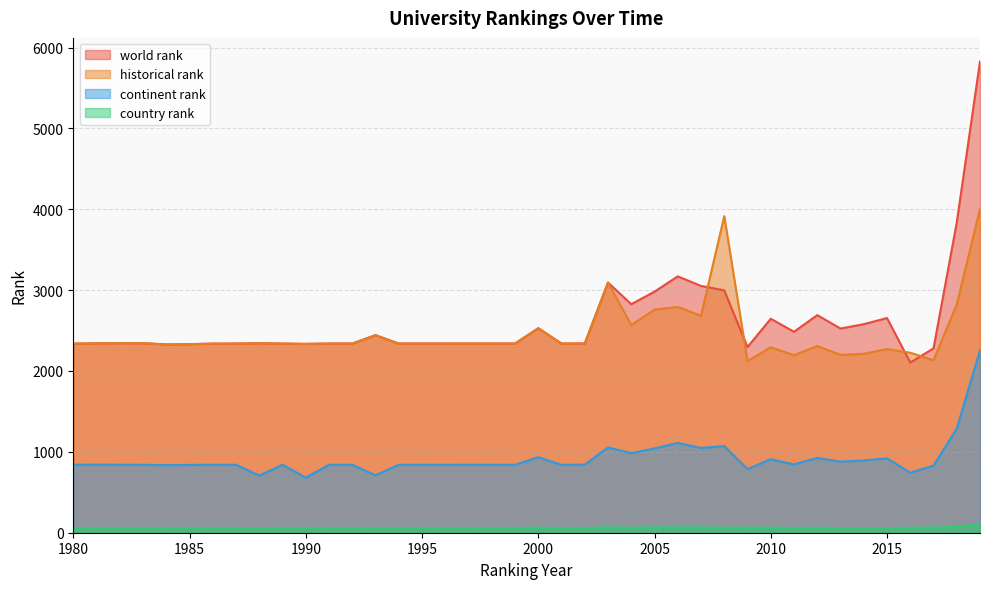

What is the value of the country rank point at the 26th from the left?

66.0